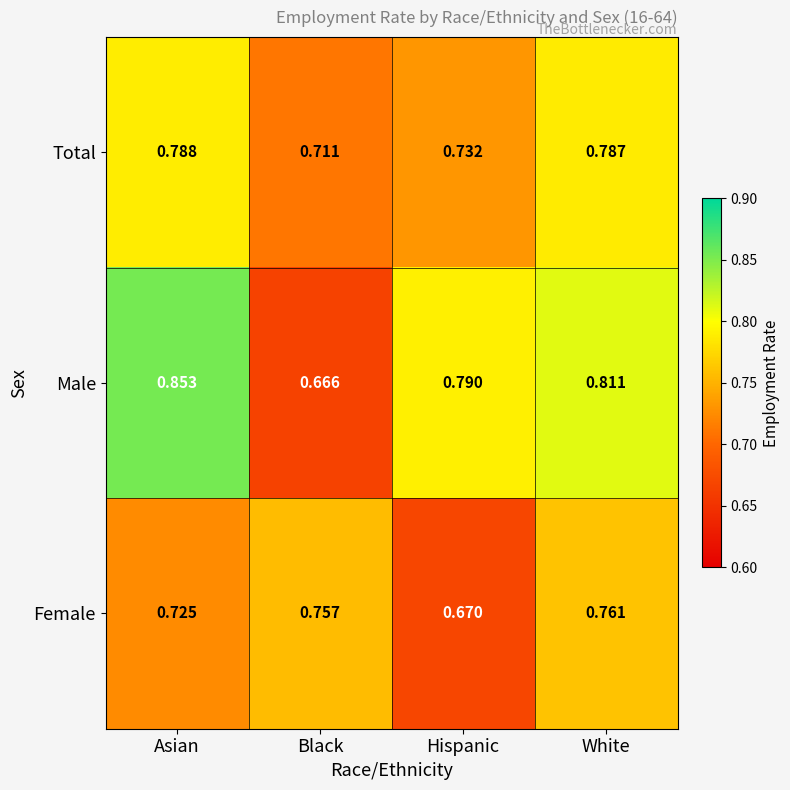

What is the difference between the highest and lowest values at Black?

0.1